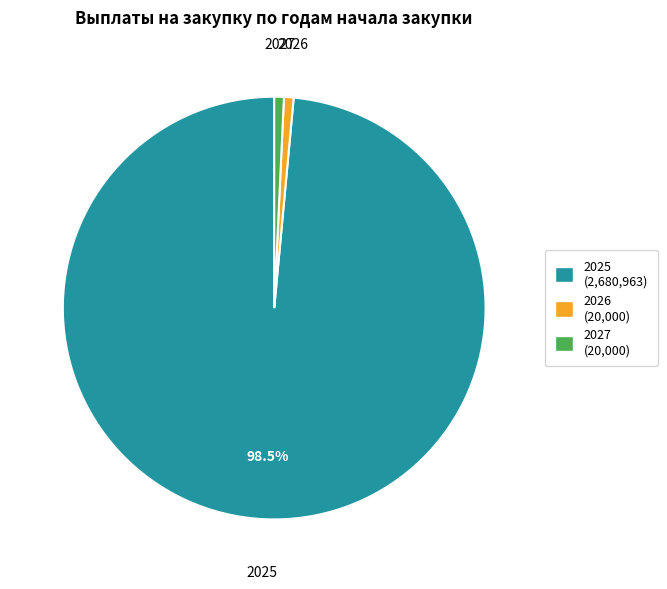

Combined, do 2025 and 2027 account for over 50%?

Yes